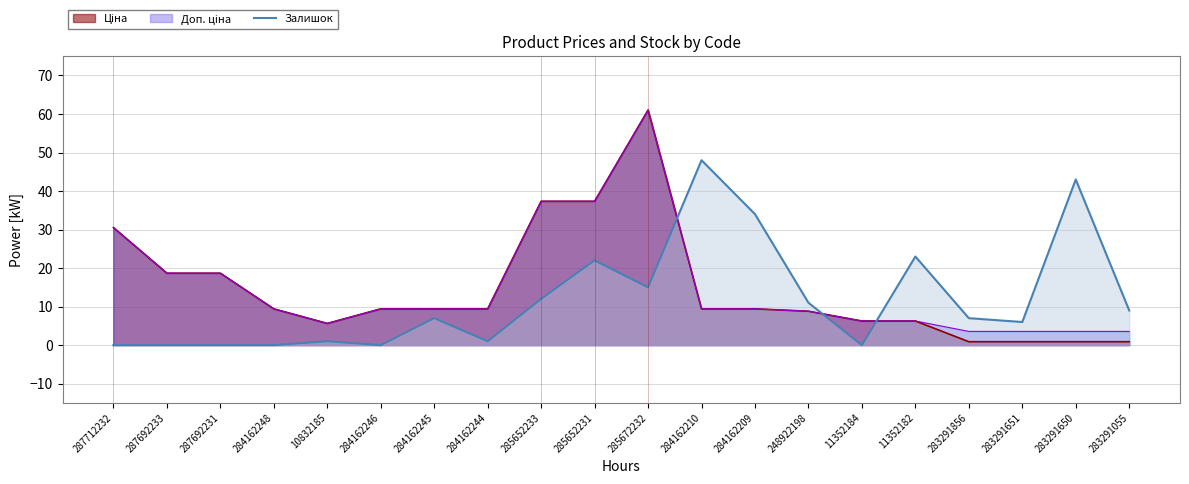

Between 284162210 and 10832185, which is larger?

284162210